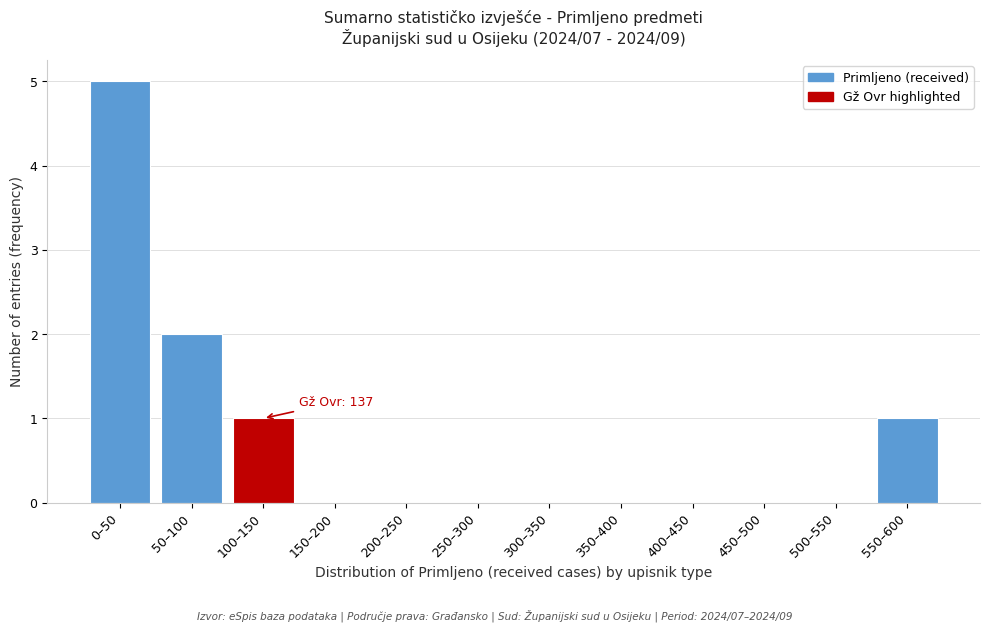

Reading right to left, what are all the values shown in this chart?

550–600=1	500–550=0	450–500=0	400–450=0	350–400=0	300–350=0	250–300=0	200–250=0	150–200=0	100–150=1	50–100=2	0–50=5